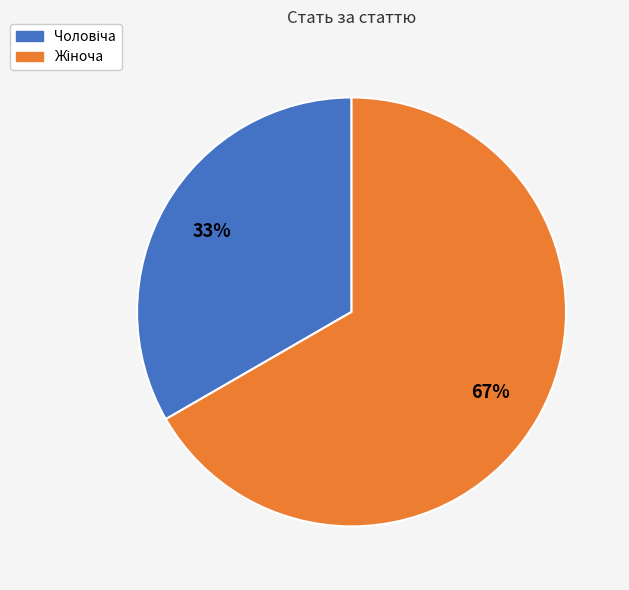

To the nearest percent, what is the average slice percentage?

50%